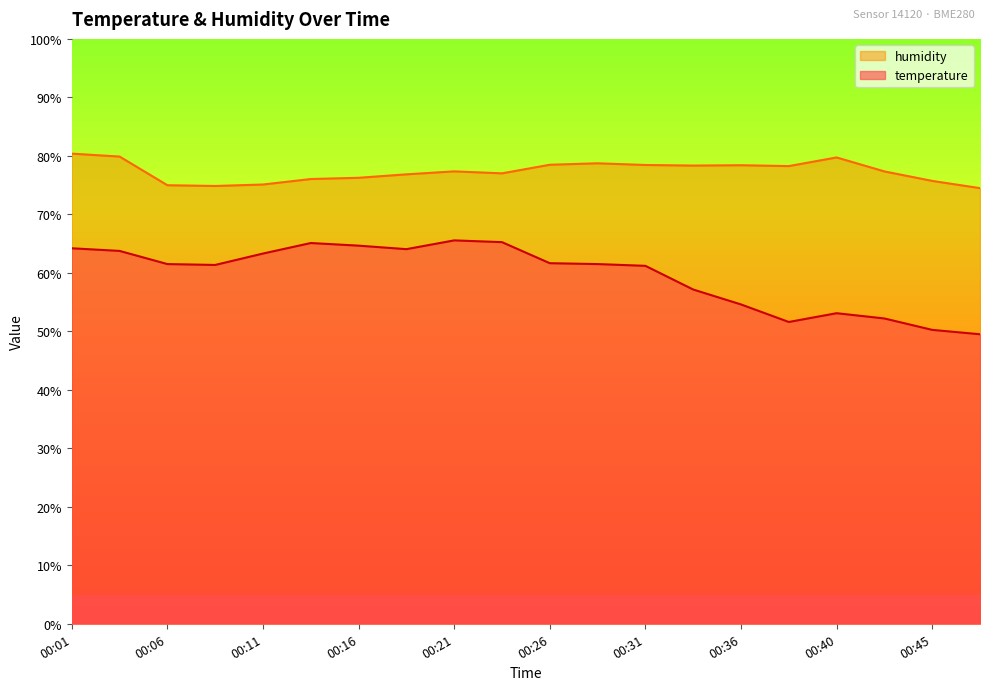

What is the average value of the humidity series?

77.3